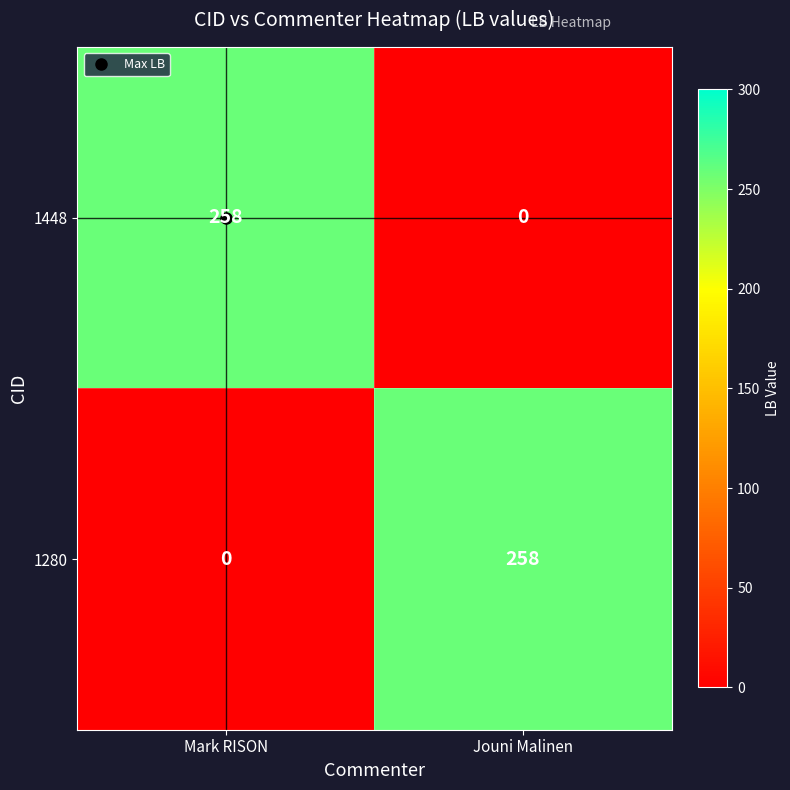

At which label does 1280 reach its minimum?

Mark RISON